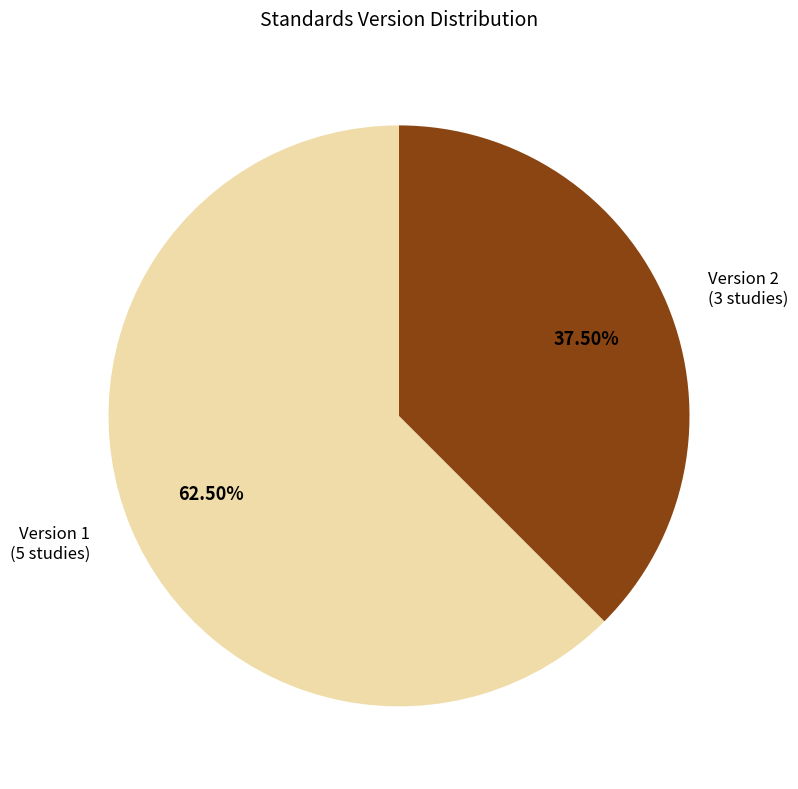

To the nearest percent, what is the average slice percentage?

50%